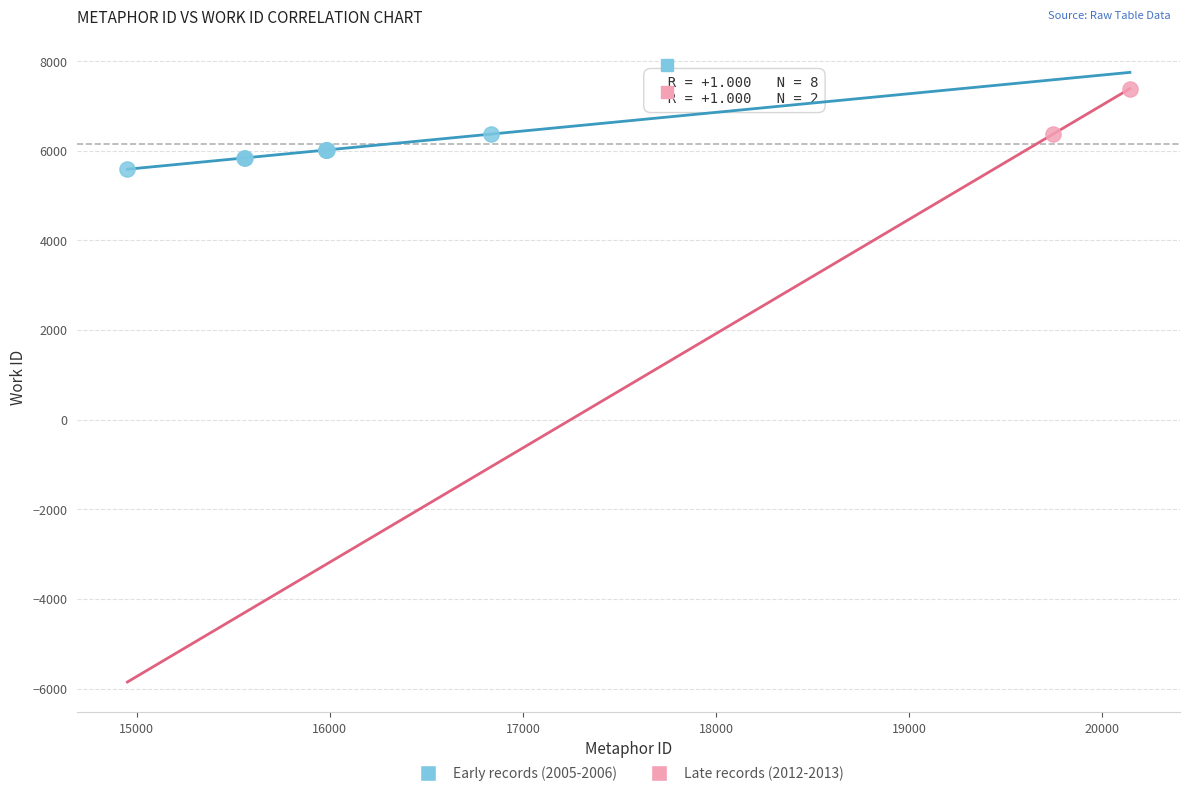

What are all the series names shown in the legend?

Early records (2005-2006), Late records (2012-2013)